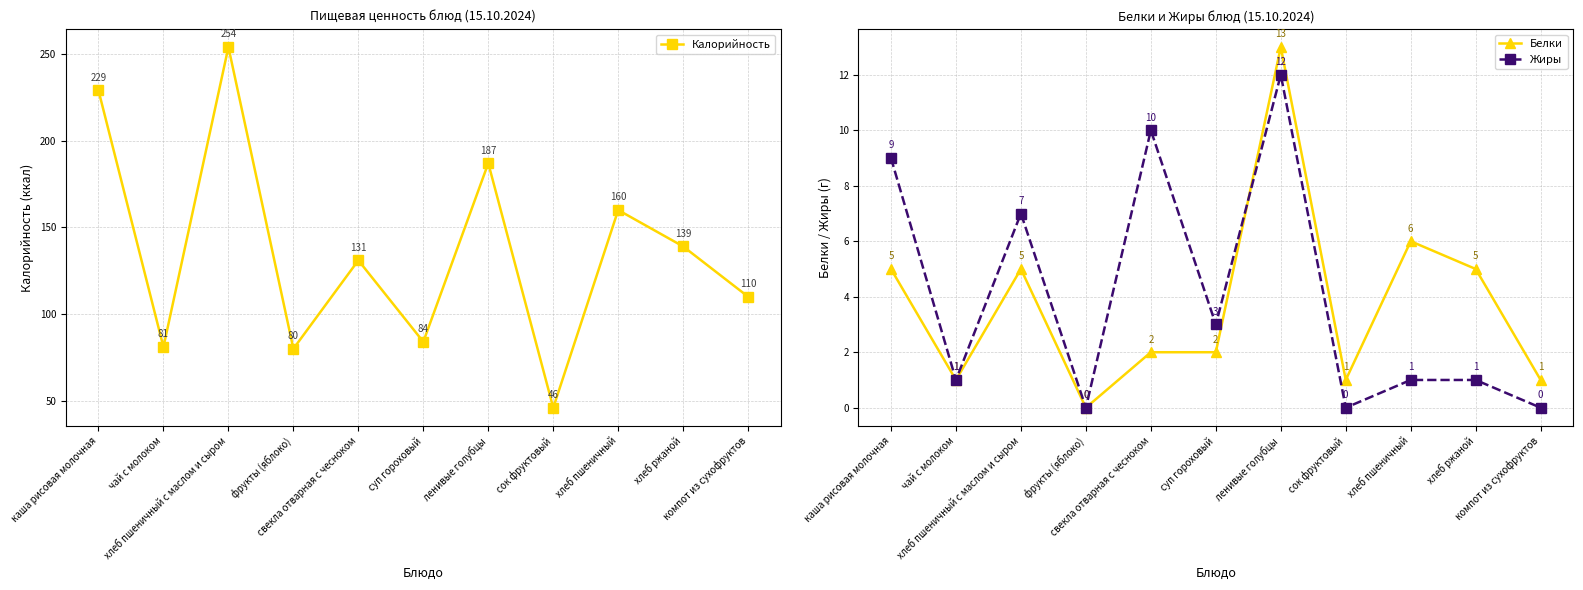

How many data points does each series have?

11